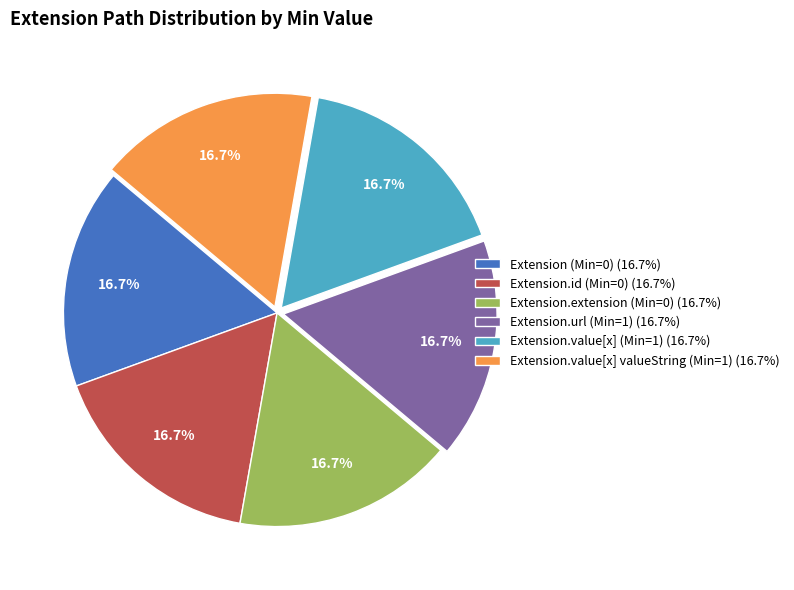

What percentage is NOT represented by Extension.value[x] valueString (Min=1) (16.7%)?

83.3%